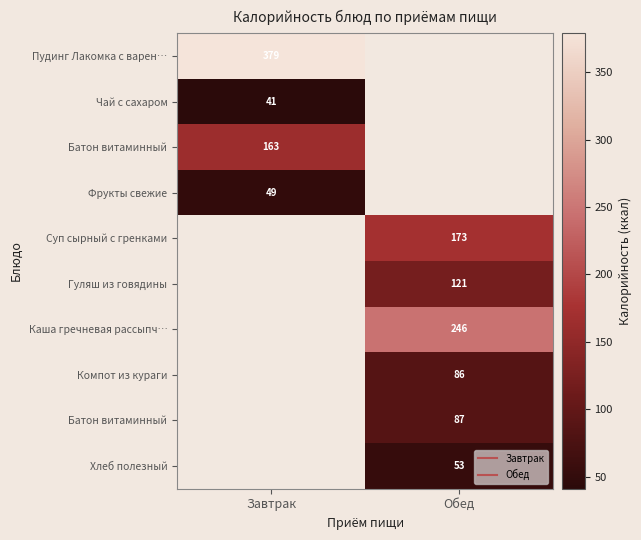

Which category has the highest value across all series?

Завтрак